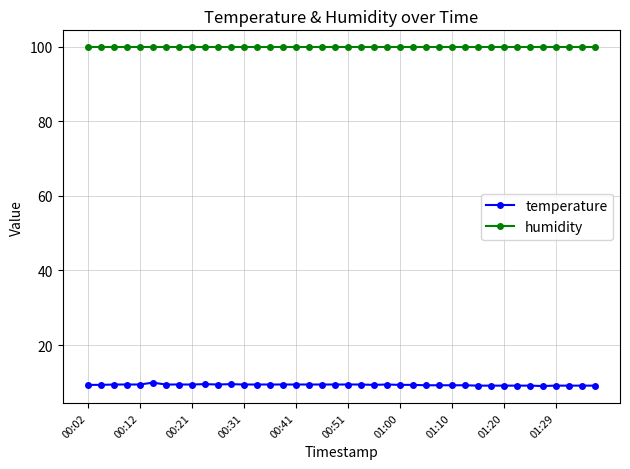

What is the lowest value of the temperature series?

9.0